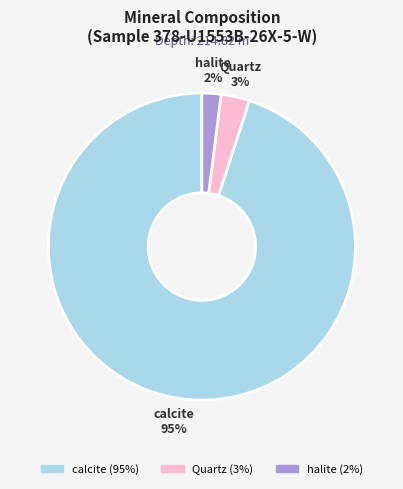

Which category has the smallest portion of the pie?

halite